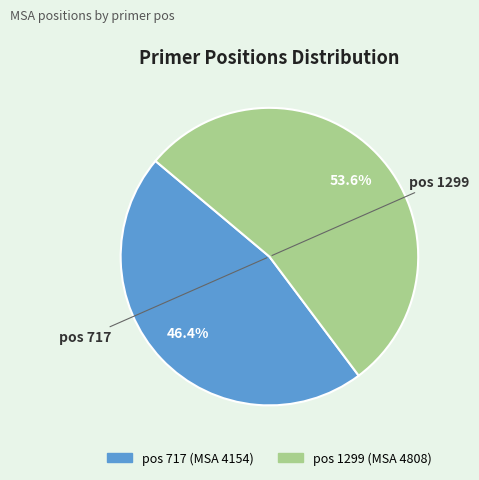

Is there any slice that represents more than half of the pie?

Yes